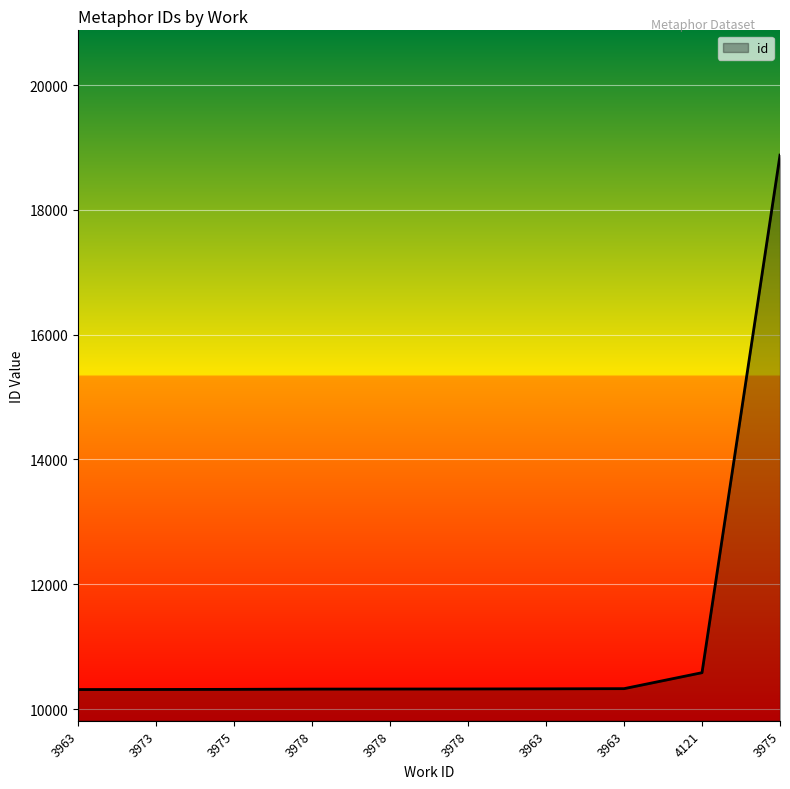

Is this an area chart (filled region under the line)?

Yes